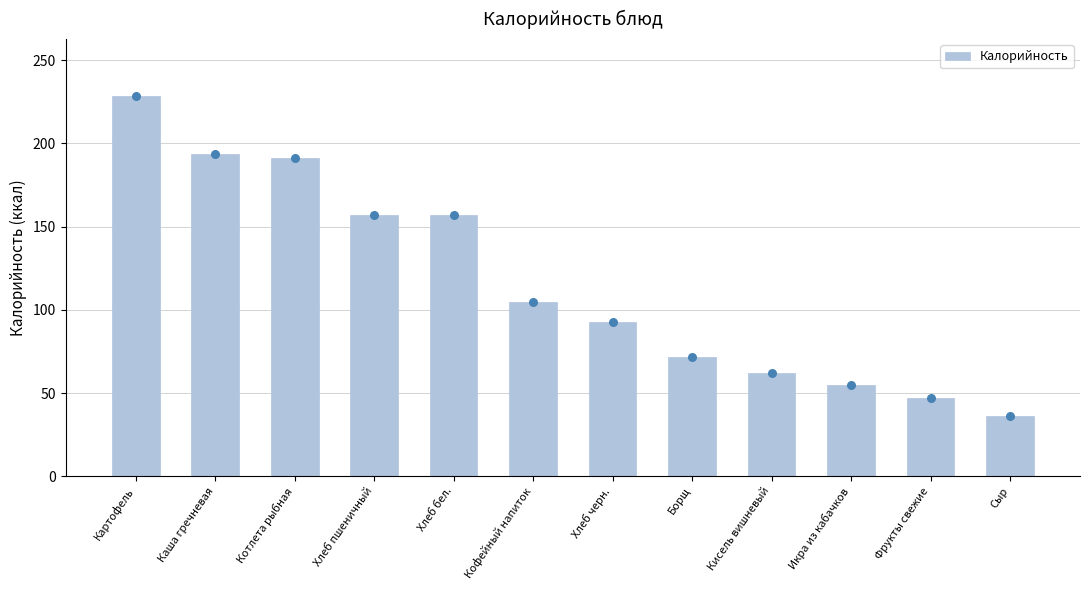

Approximately how many times larger is the value at Икра из кабачков compared to Фрукты свежие?

1.2